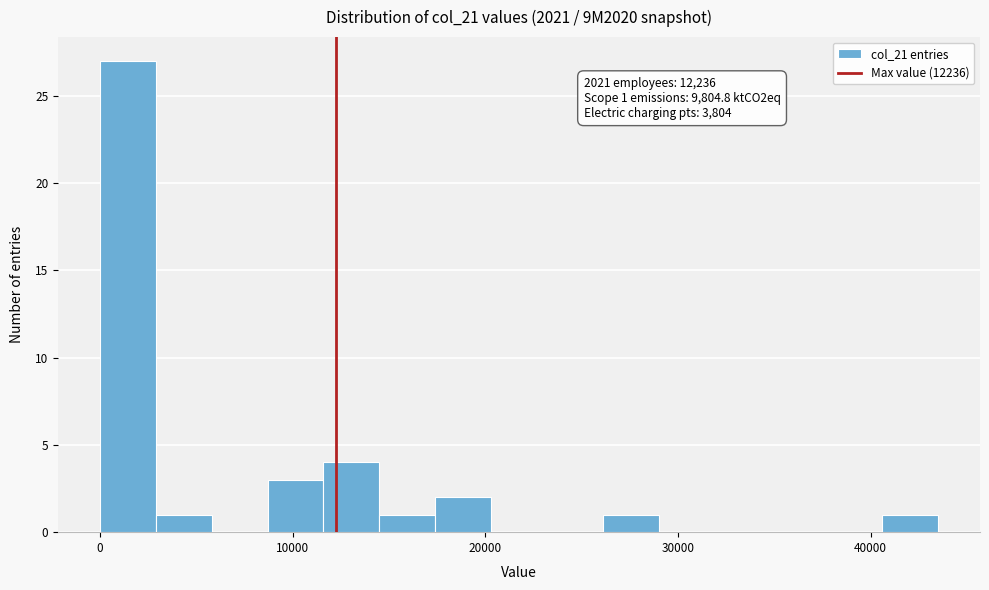

Around what value on the x-axis is the tallest bar? Give the approximate position of its centre, as read against the axis.

1000